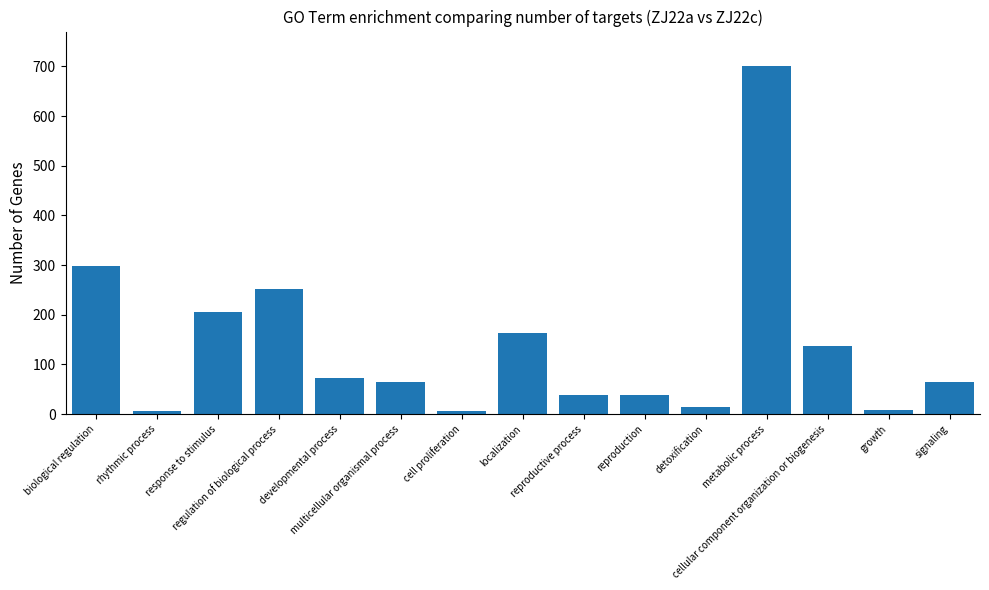

What is the label of the 5th bar from the left?

developmental process